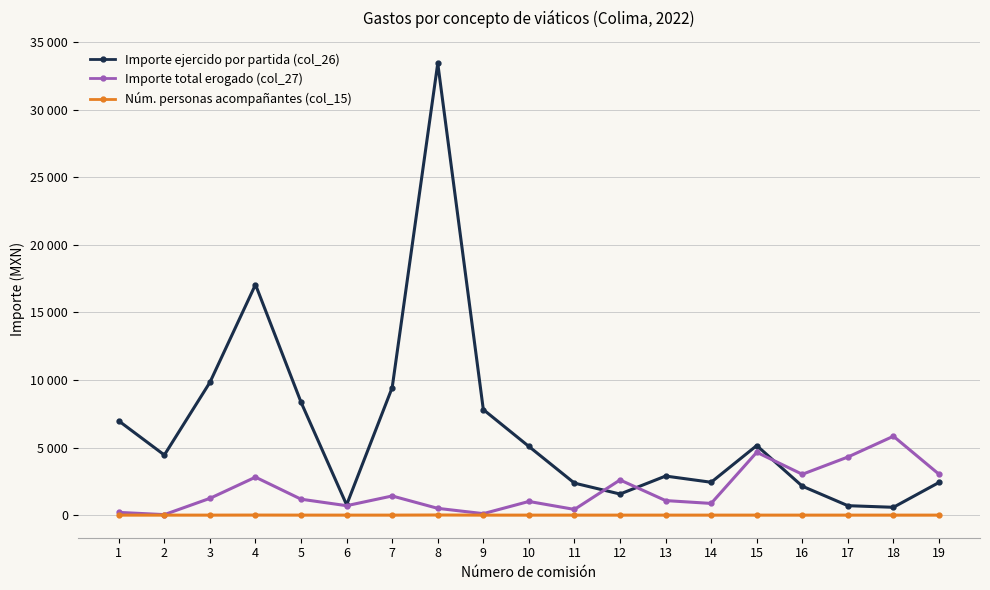

What are all the series names shown in the legend?

Importe ejercido por partida (col_26), Importe total erogado (col_27), Núm. personas acompañantes (col_15)